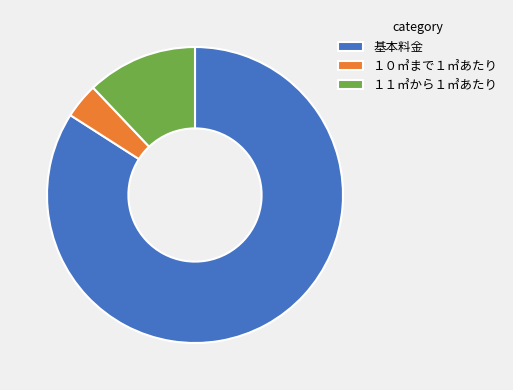

Rank the categories by value from lowest to highest.

１０㎥まで１㎥あたり, １１㎥から１㎥あたり, 基本料金